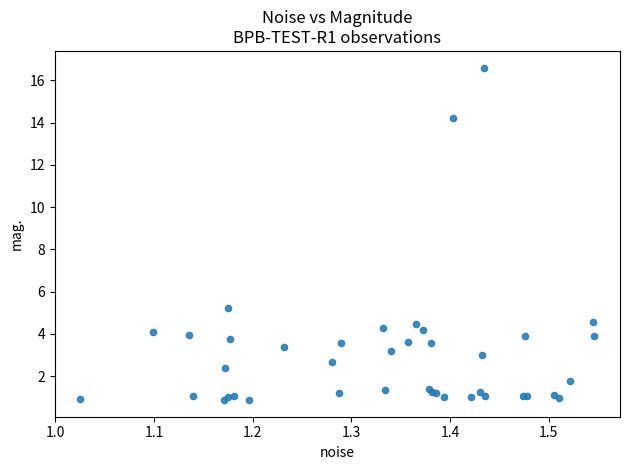

What Y value in the scatter plot is closest to 8?

5.2